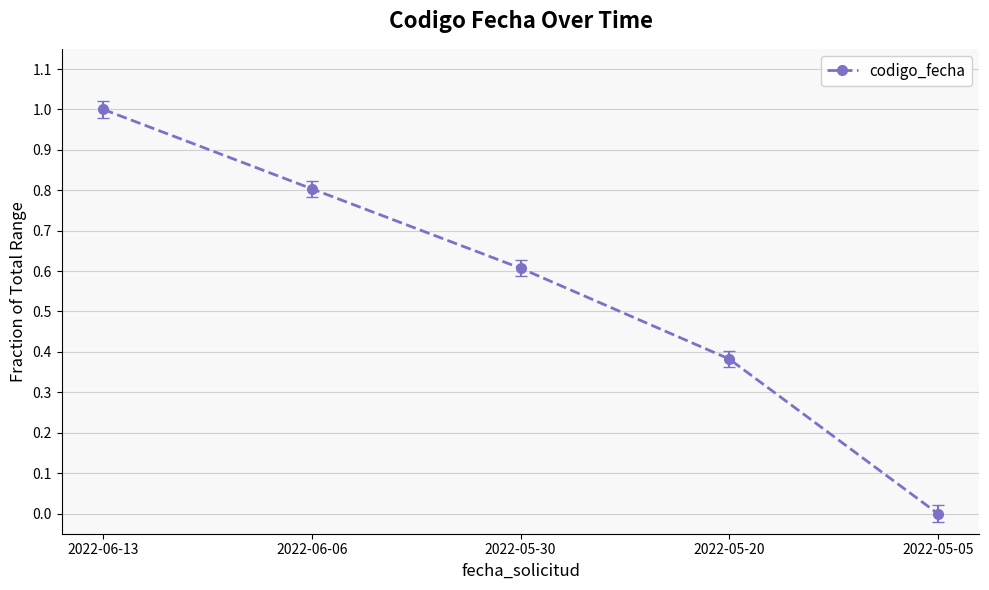

Count the values in the range 0 to 1.

5